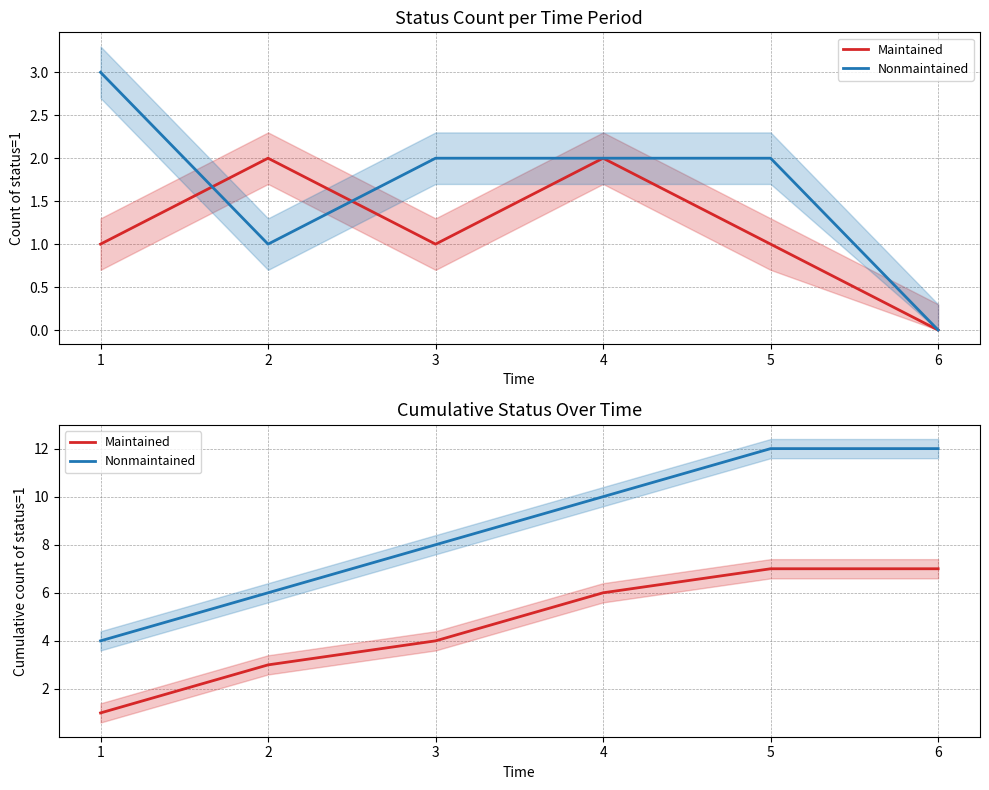

Reading left to right, extract all data points from this chart.

Maintained: 1	3	4	6	7	7
Nonmaintained: 4	6	8	10	12	12